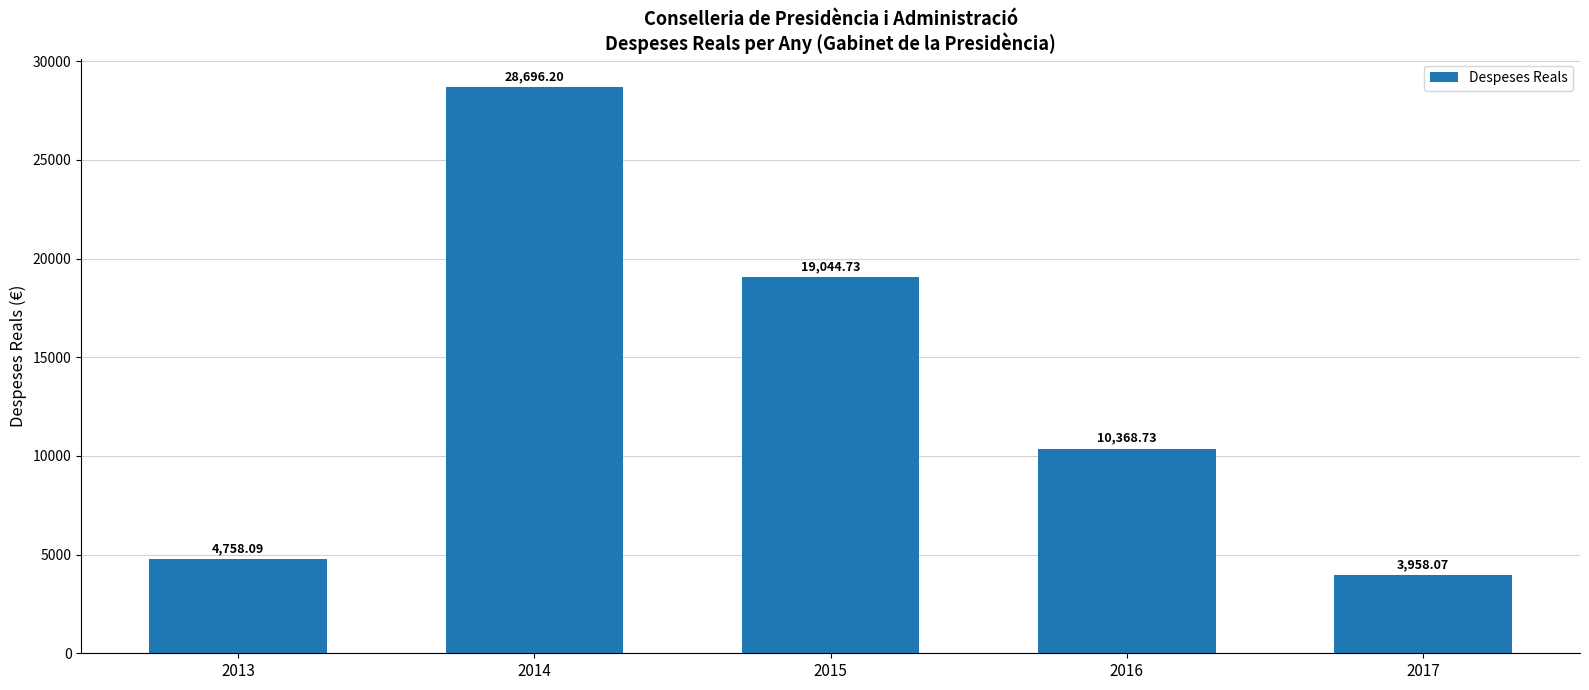

What is the sum of all values?

66825.8